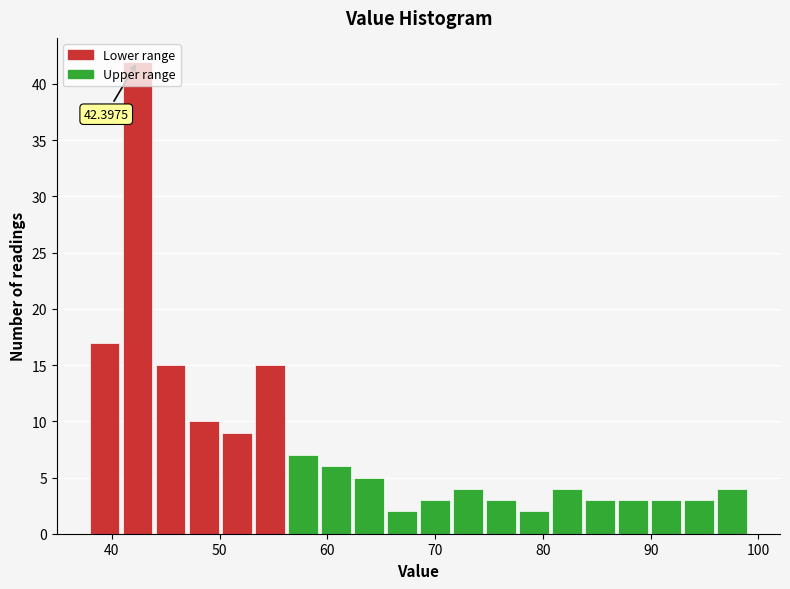

Around what value on the x-axis is the tallest bar? Give the approximate position of its centre, as read against the axis.

42